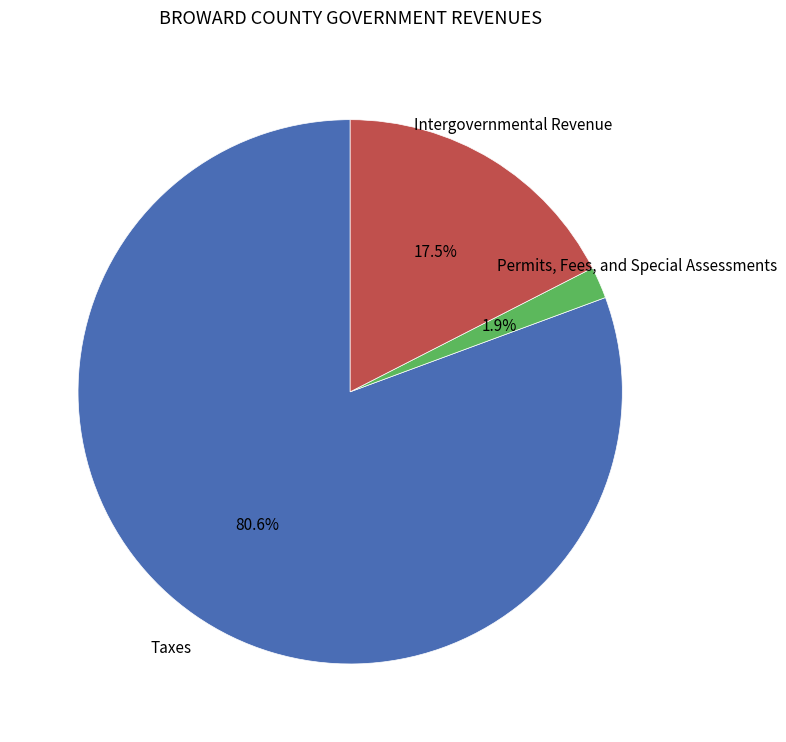

Between Taxes and Intergovernmental Revenue, which is larger?

Taxes